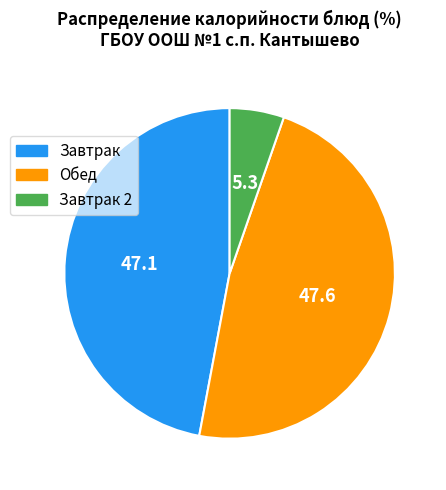

Is there a majority slice in this chart?

No